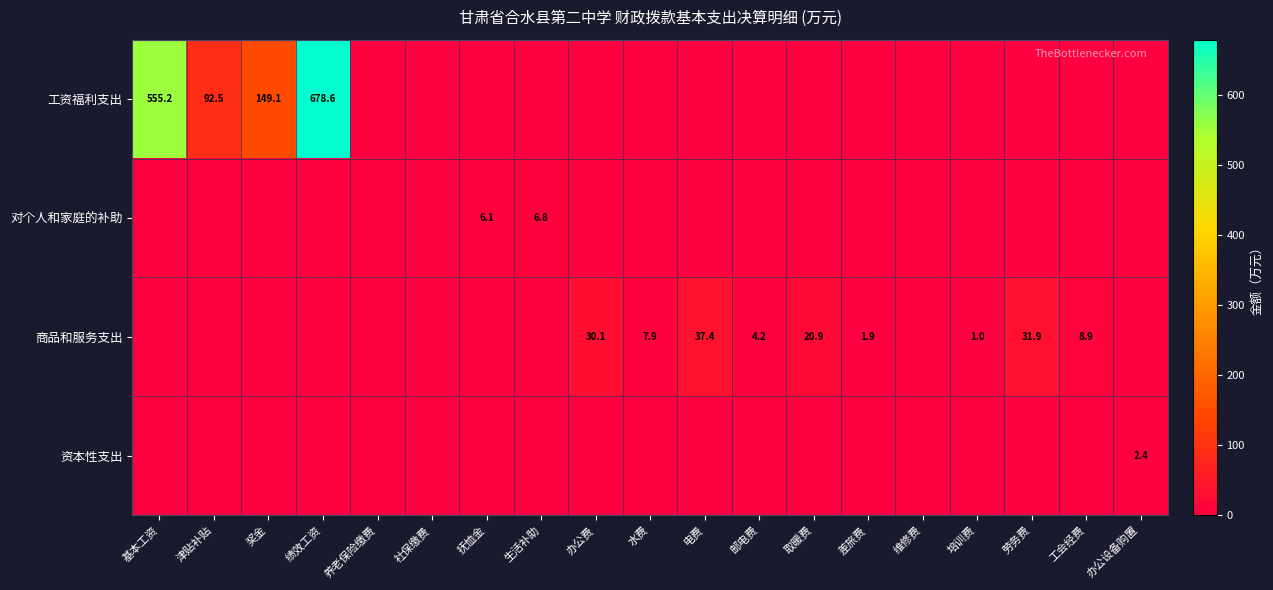

What is the spread (max minus min) of values at 绩效工资?

678.6